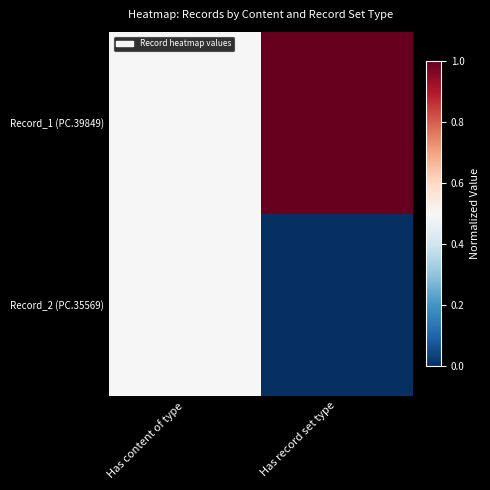

Which series has the largest range (max minus min)?

Record_1 (PC.39849)